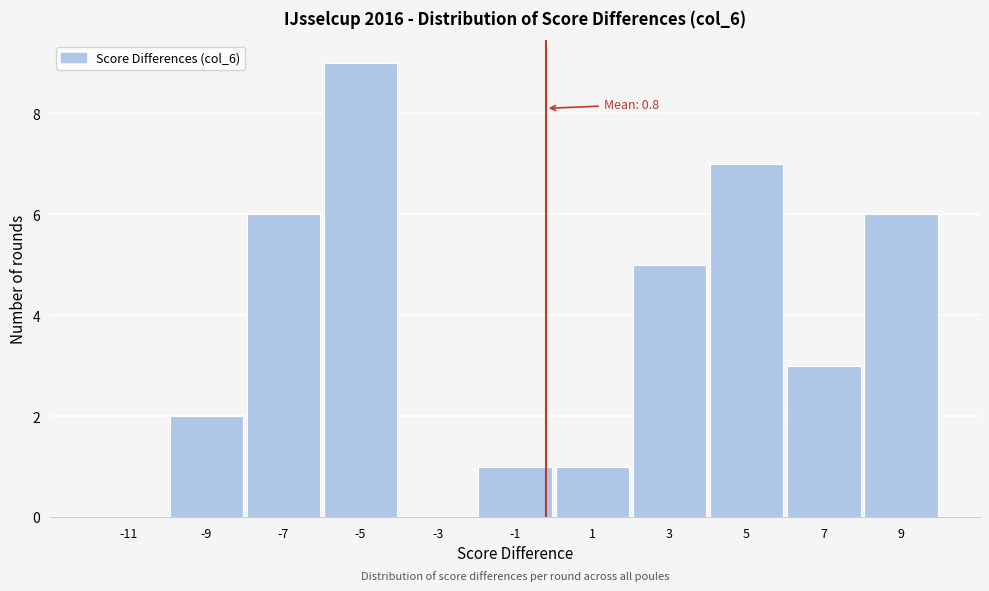

Reading left to right, extract all data points from this chart.

-11=0	-9=2	-7=6	-5=9	-3=0	-1=1	1=1	3=5	5=7	7=3	9=6